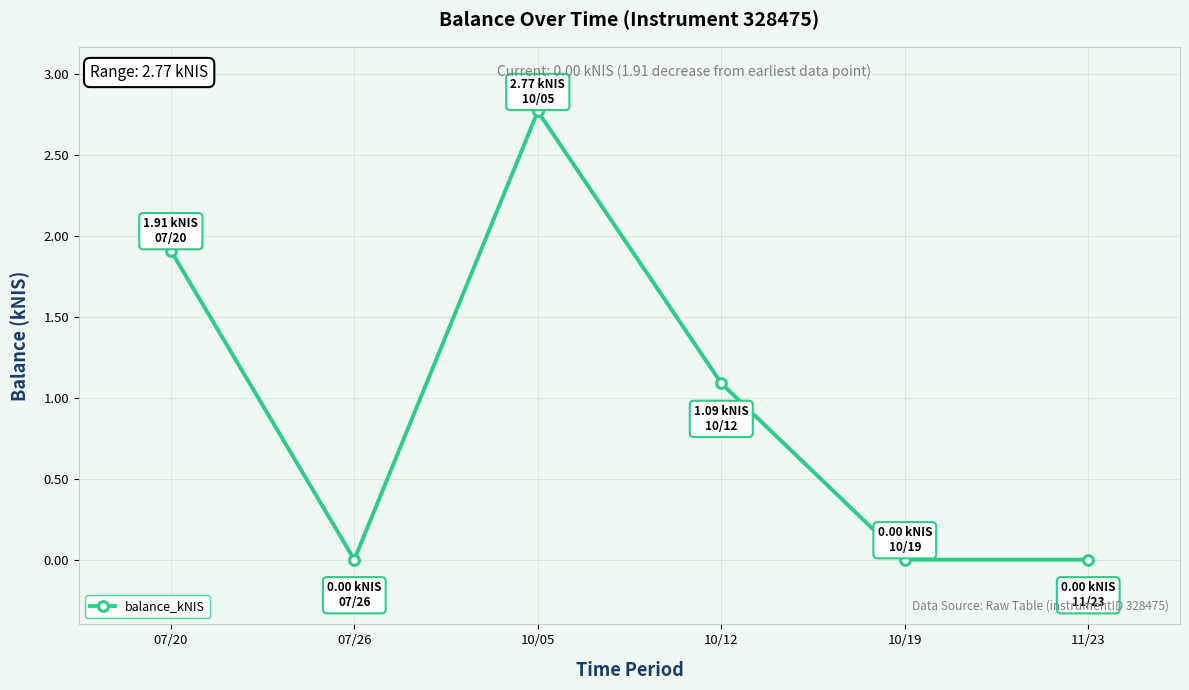

What is the label of the 6th point from the left?

11/23